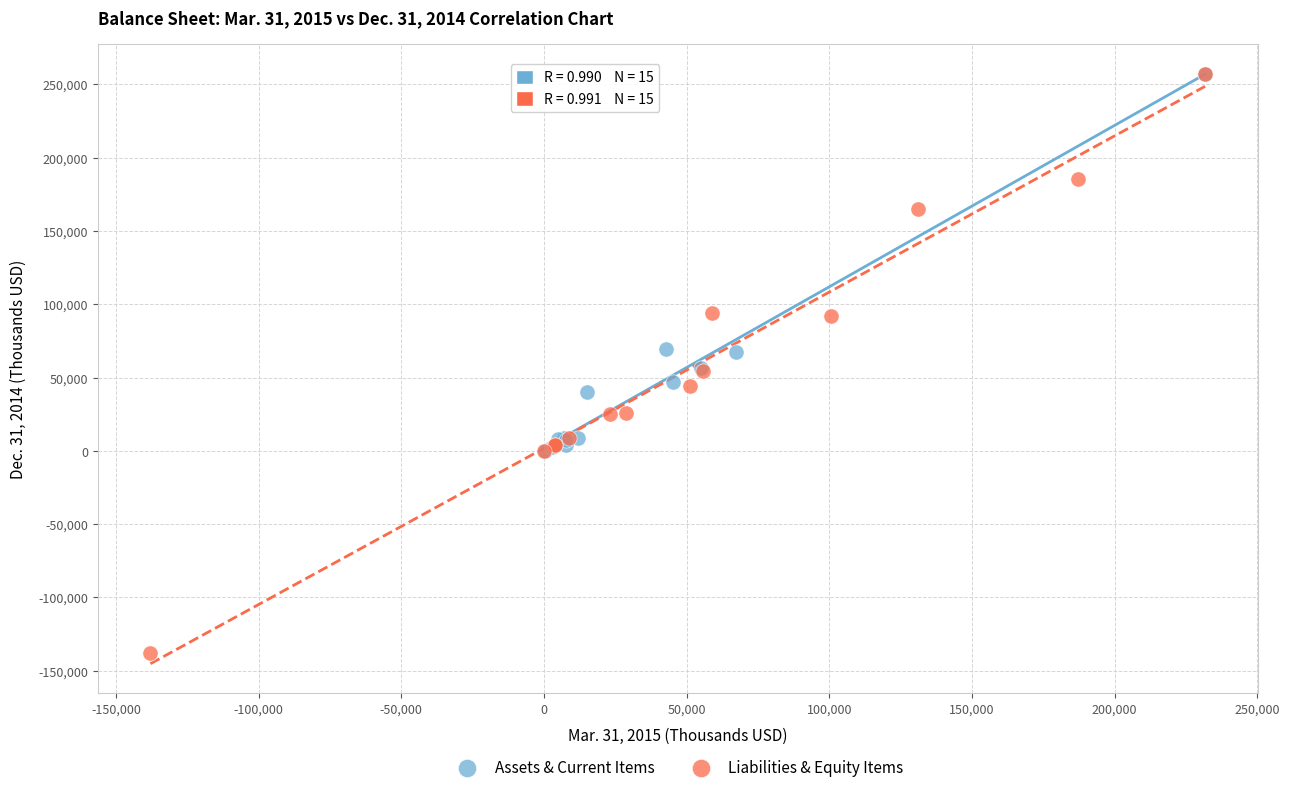

Which series has the largest Y range (max minus min)?

Liabilities & Equity Items